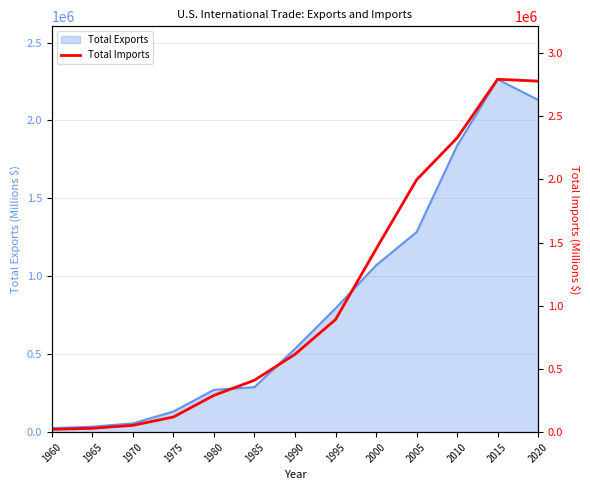

Which label corresponds to the smallest value in the chart?

1960